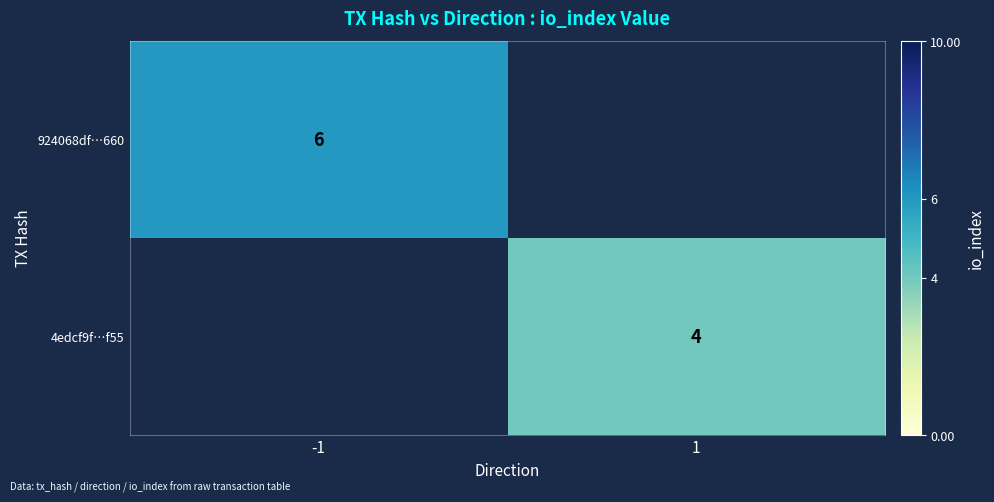

The 4edcf9f…f55 series shows 4 at 1. True or false?

True